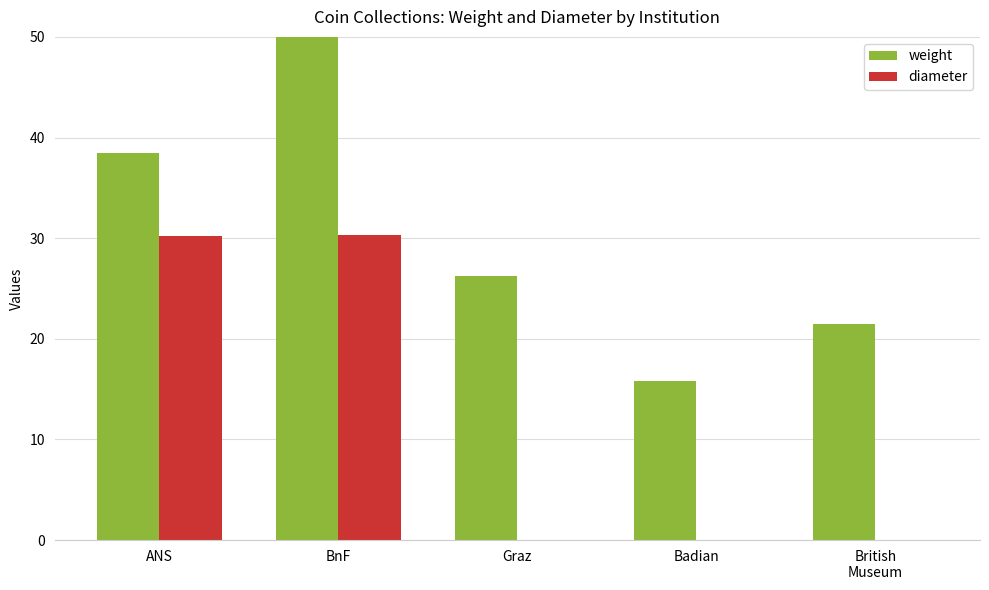

Rank the series at Graz from highest to lowest value.

weight, diameter